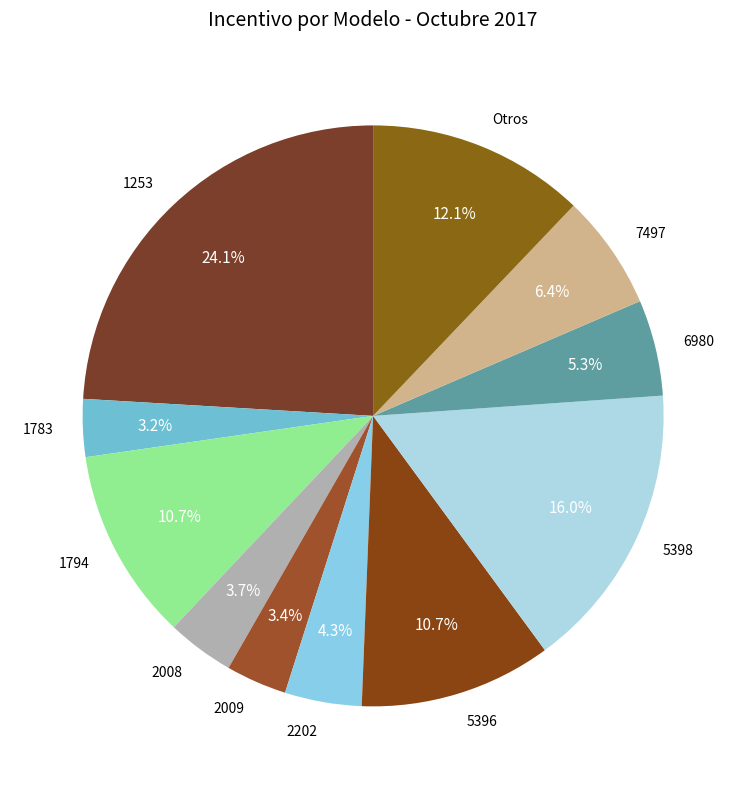

Which slice is the largest?

1253